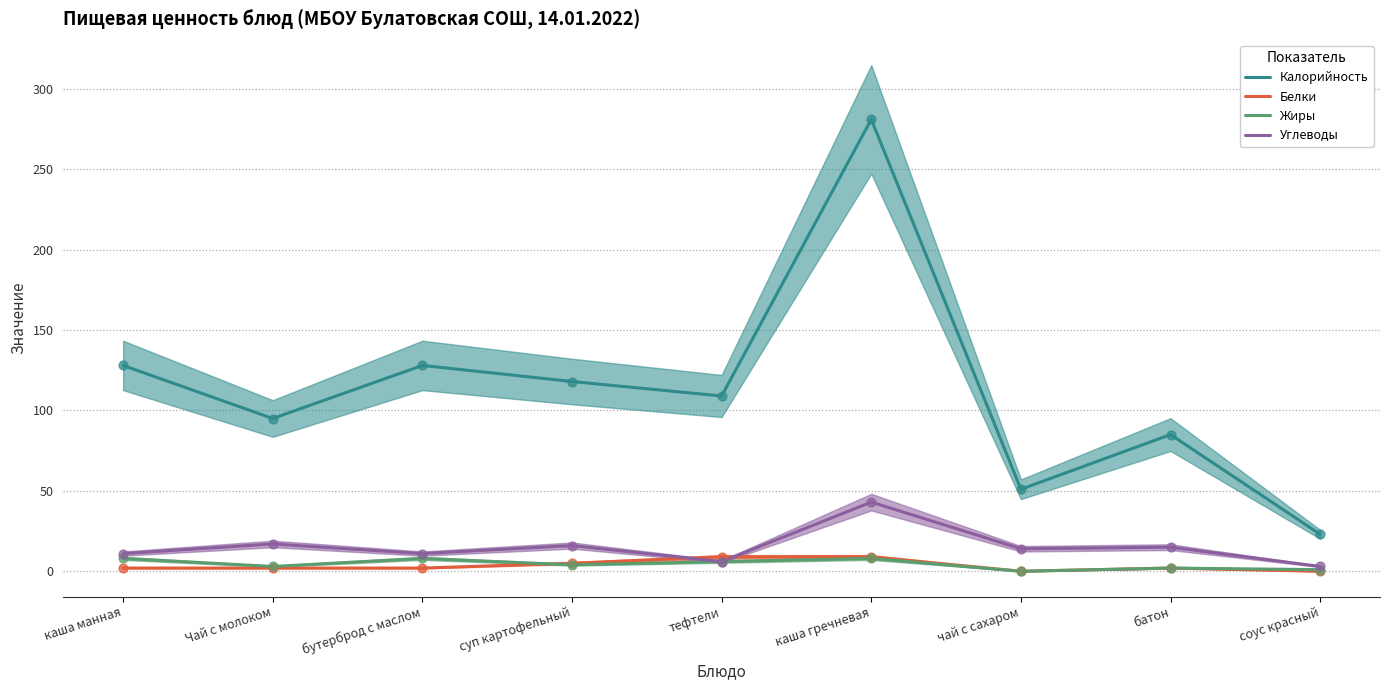

Which series has the largest total across all categories?

Калорийность